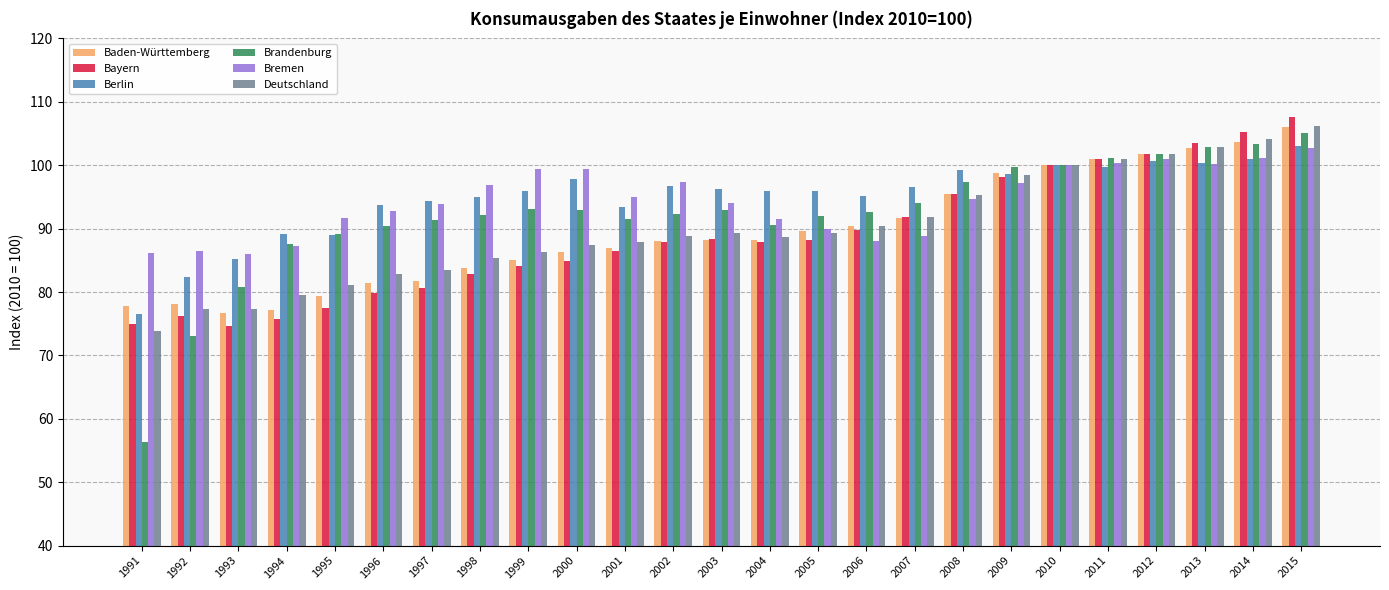

What is the minimum value shown in the chart?

56.3